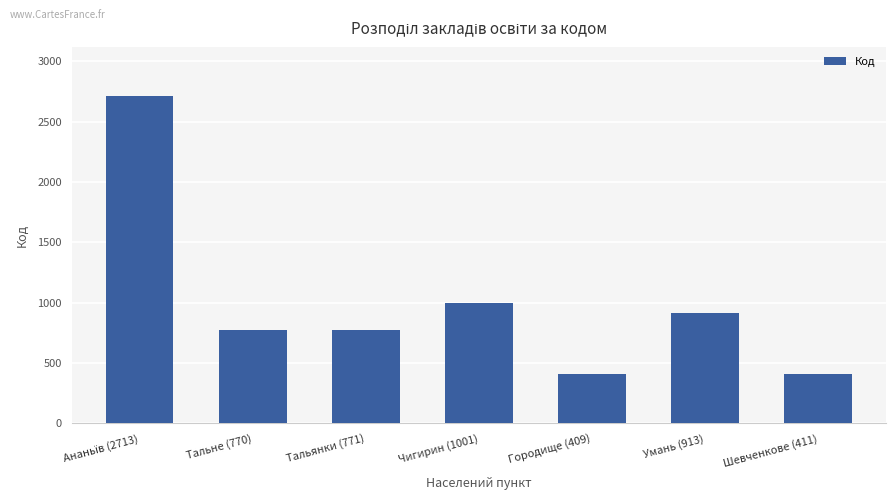

What is the maximum value shown in the chart?

2713